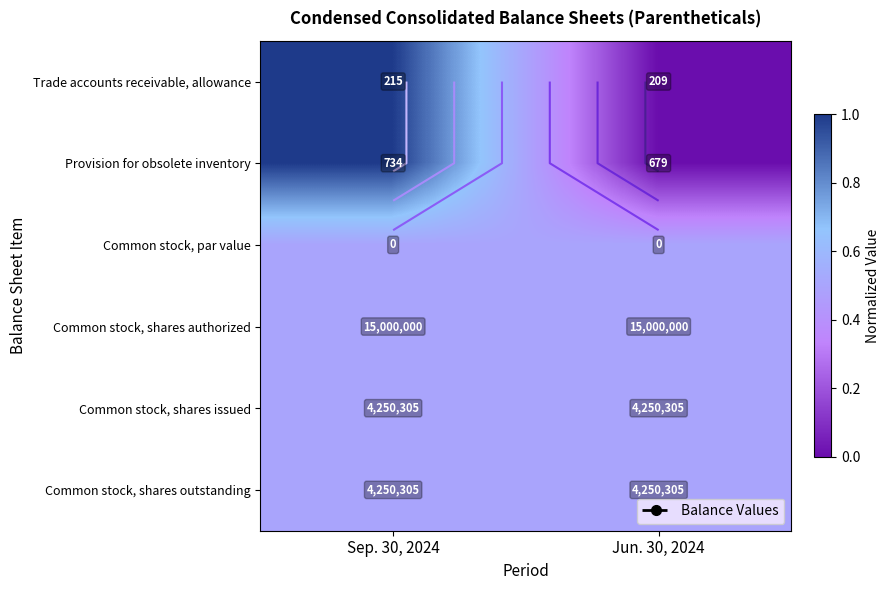

At which category is the sum across all series the highest?

Sep. 30, 2024